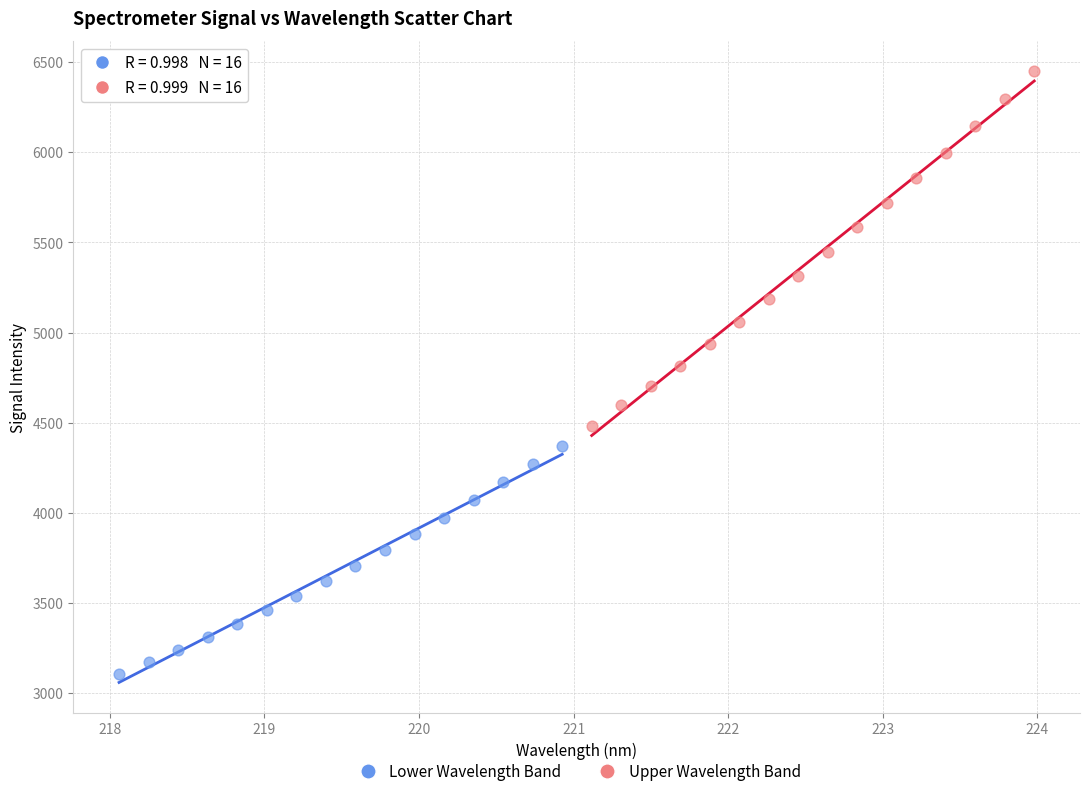

Which series reaches the minimum Y coordinate?

Lower Wavelength Band